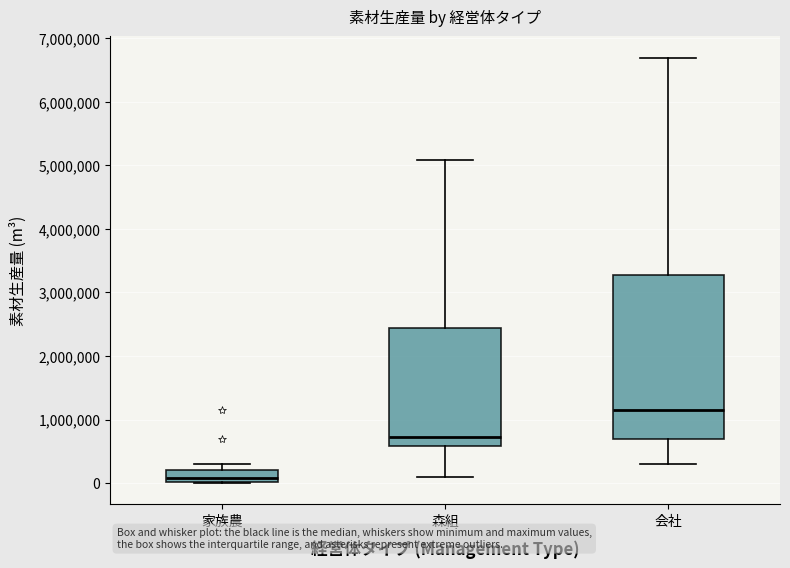

Which box has the highest median line?

会社